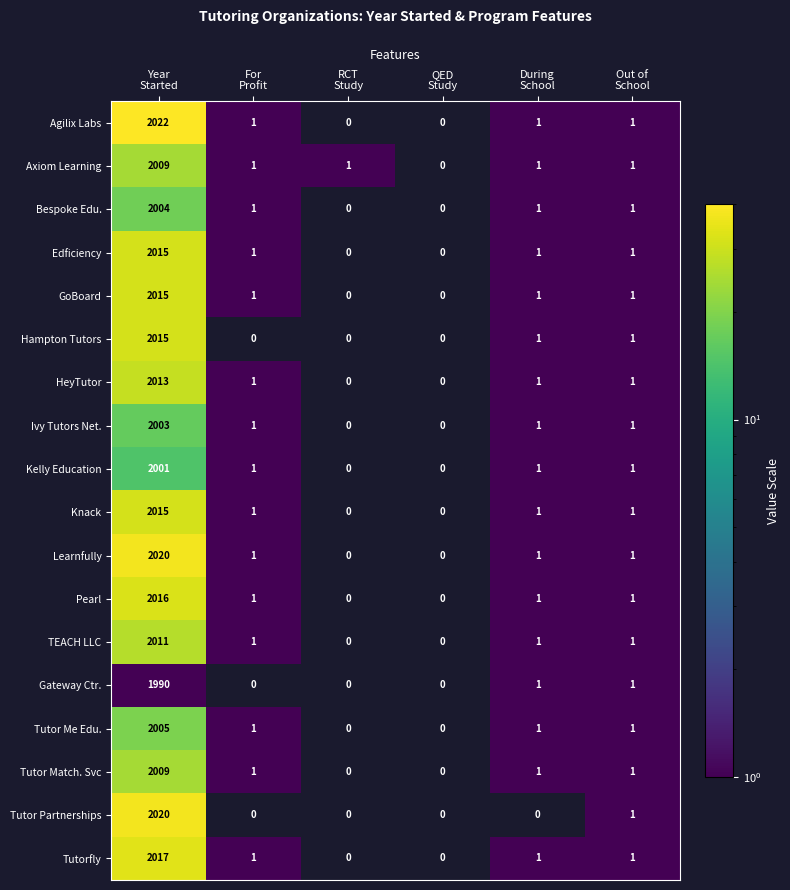

What is the difference between the maximum and minimum values in the Edficiency series?

2015